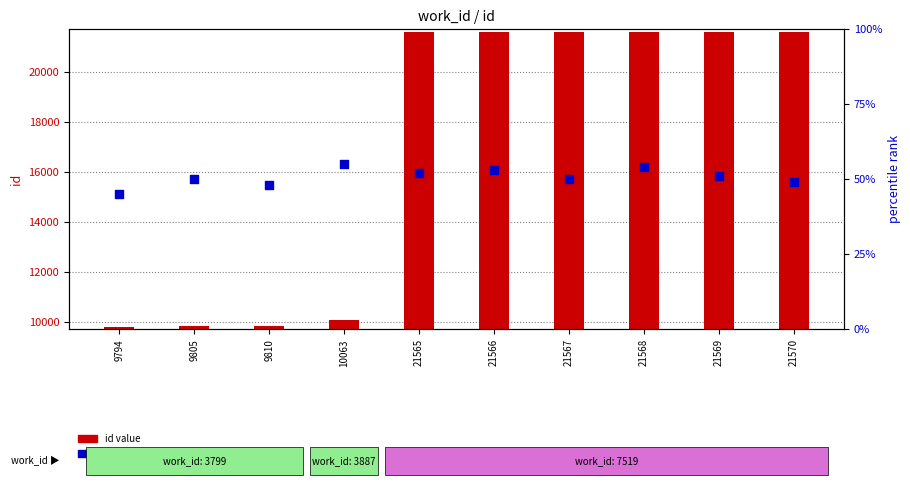

Which series contains the highest Y value?

id value